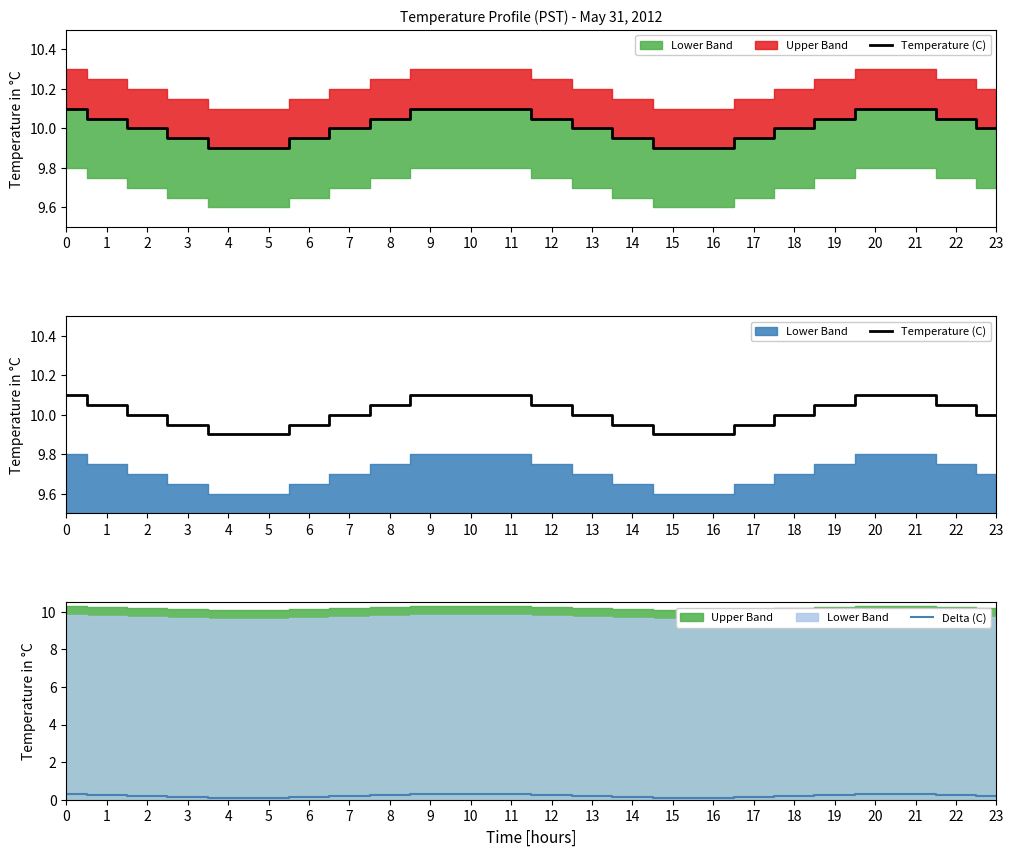

The Temperature (C) series shows 10.1 at 10. True or false?

True